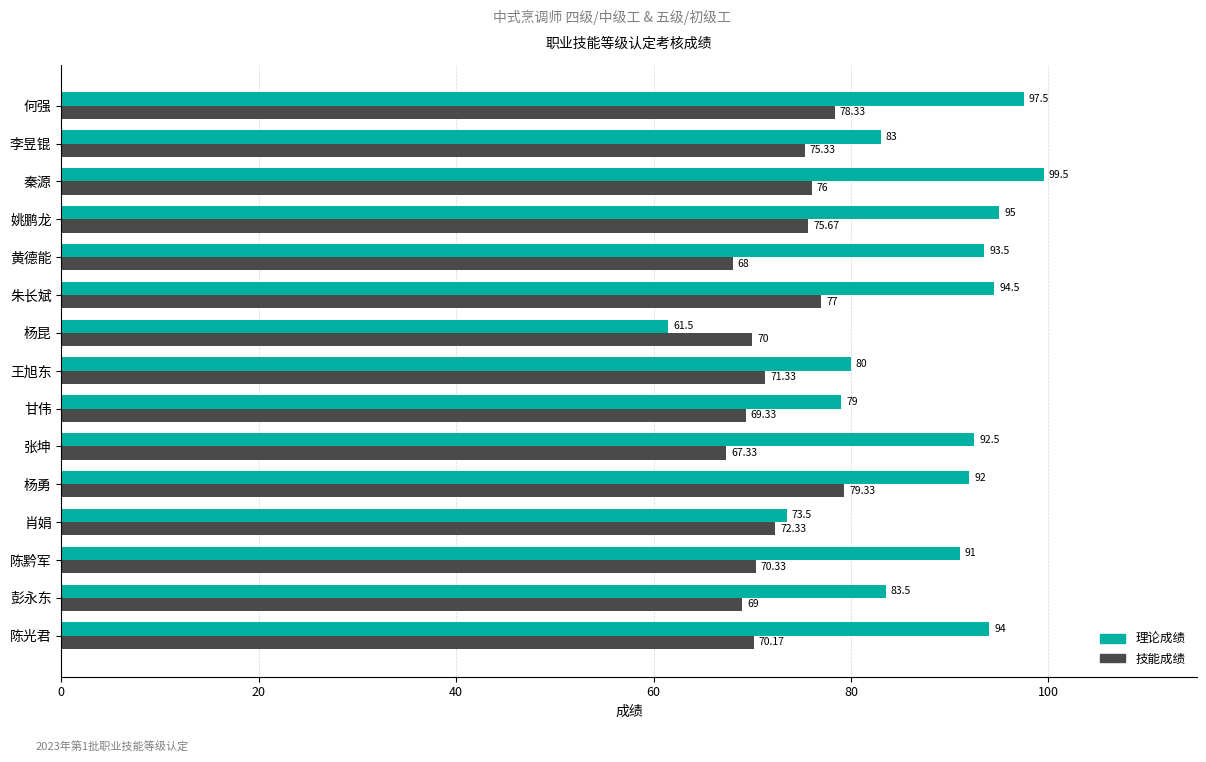

Which series changed the most between 秦源 and 何强?

技能成绩